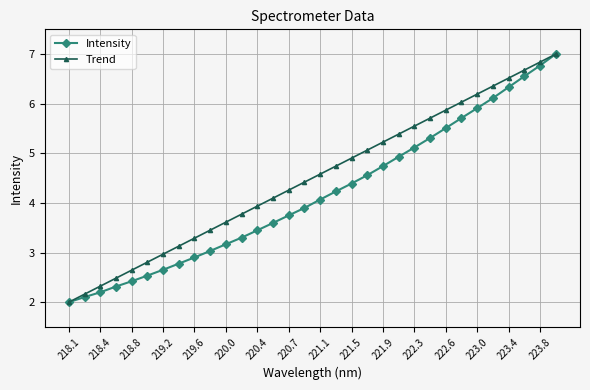

What is the value of the Trend point at the 17th from the left?

4.6